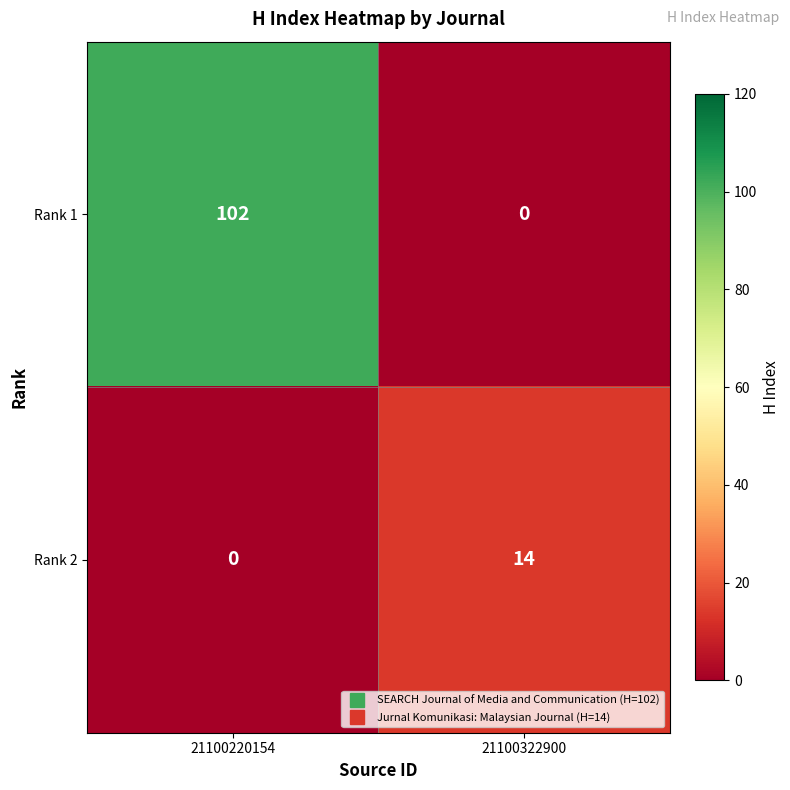

Reading left to right, list all the values displayed in this chart.

Rank 1: 21100220154=102	21100322900=0
Rank 2: 21100220154=0	21100322900=14